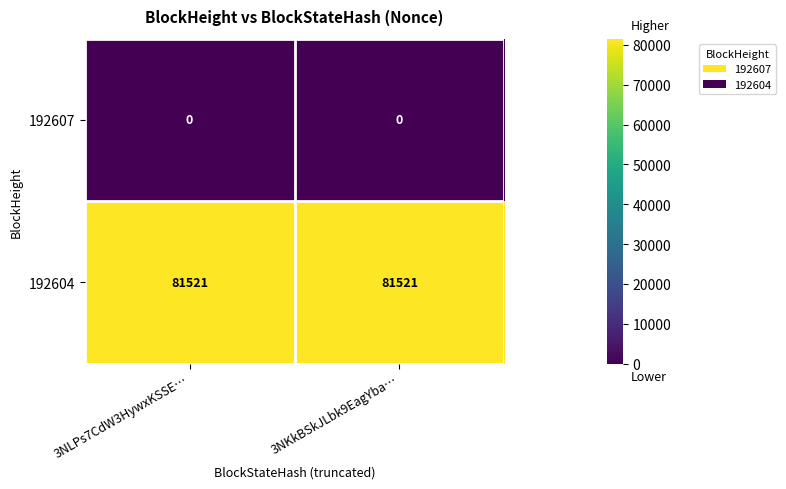

Is it true that 192607 equals 0 at 3NKkBSkJLbk9EagYba…?

True